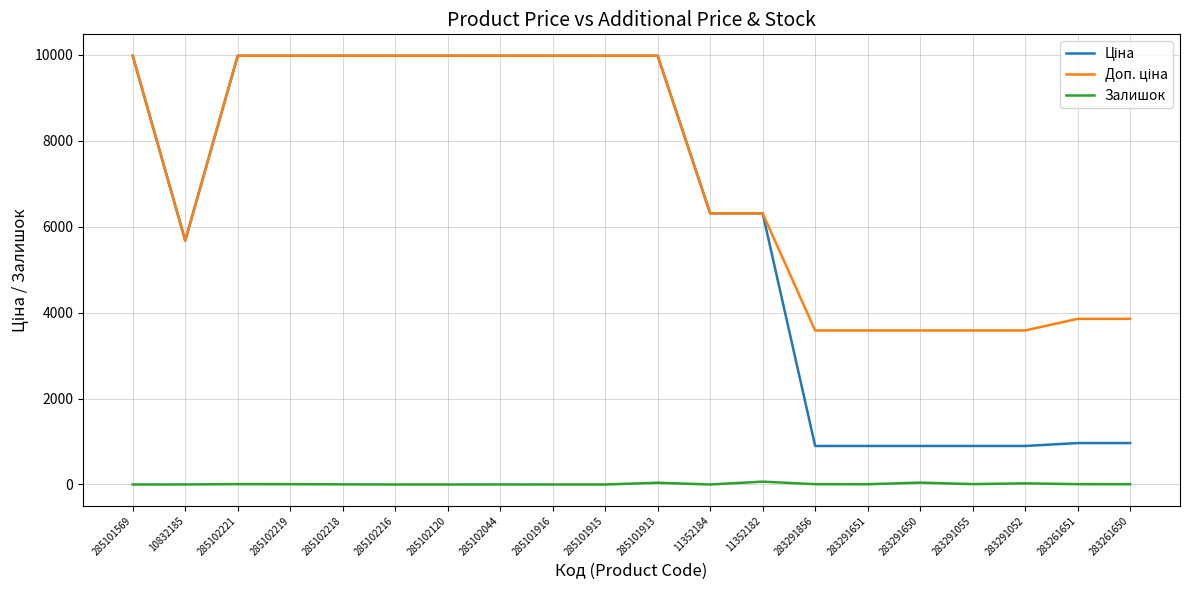

The Залишок series shows 40.0 at 285101913. True or false?

True